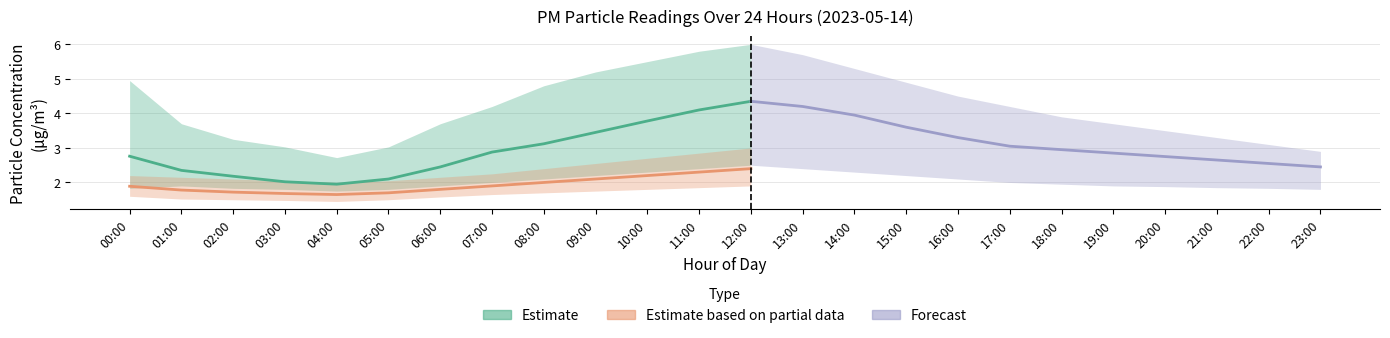

Between 21:00 and 19:00, which is larger?

19:00